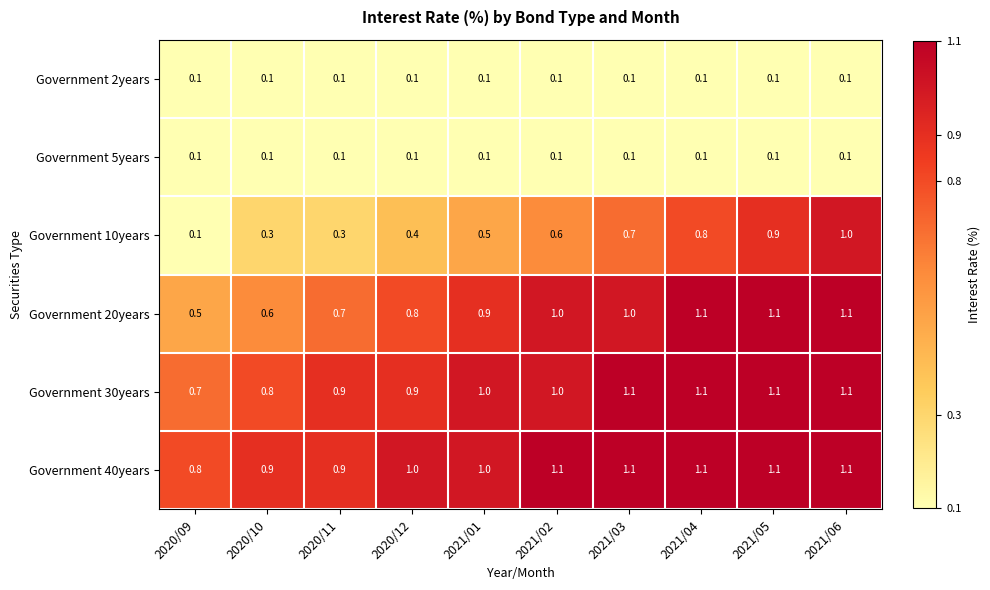

The value of Government 20years at 2020/09 is 0.2. True or false?

False